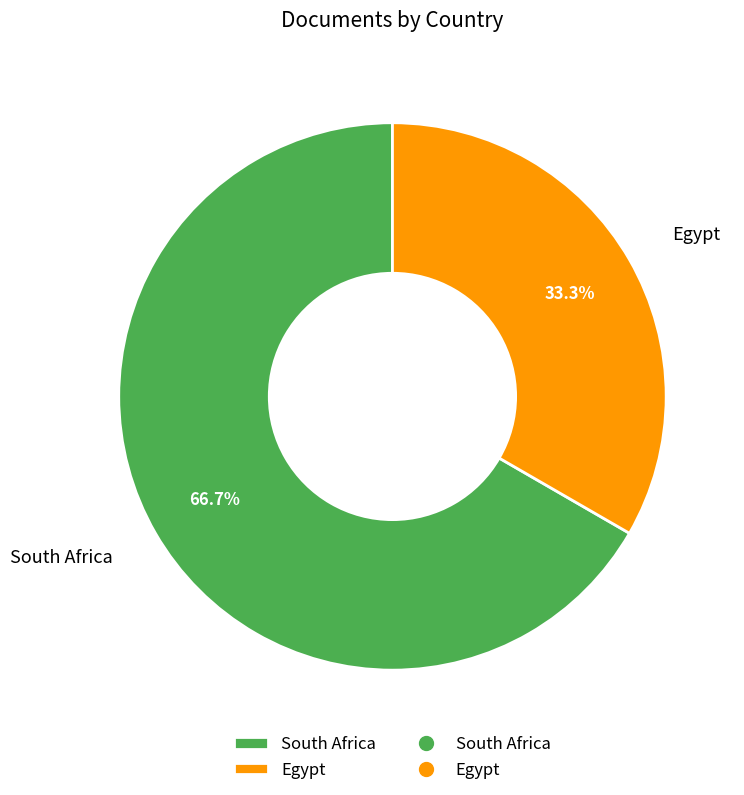

Which slice is the smallest?

Egypt